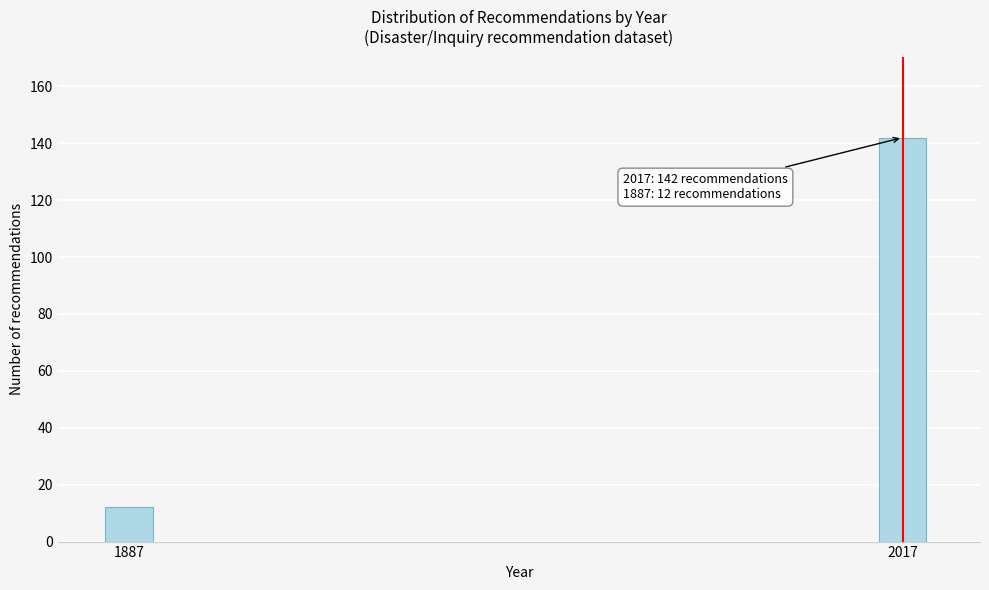

Reading left to right, extract all data points from this chart.

1887=12	2017=142